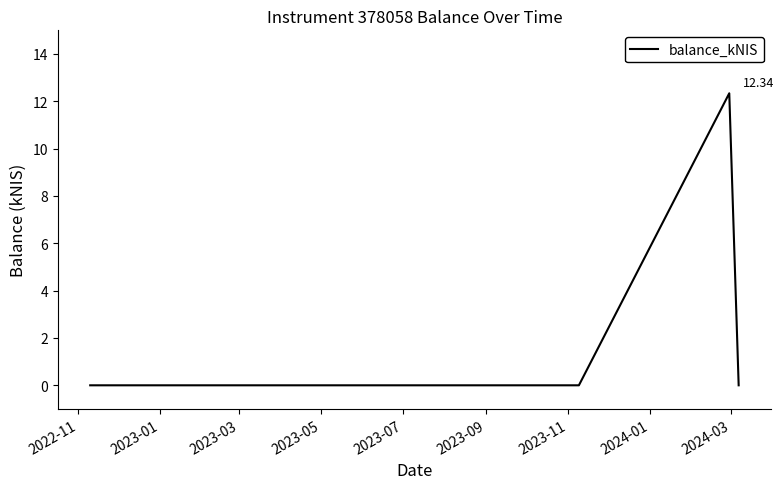

Reading left to right, transcribe all the data shown in this chart.

0.0	0.0	0.0	12.3	0.0